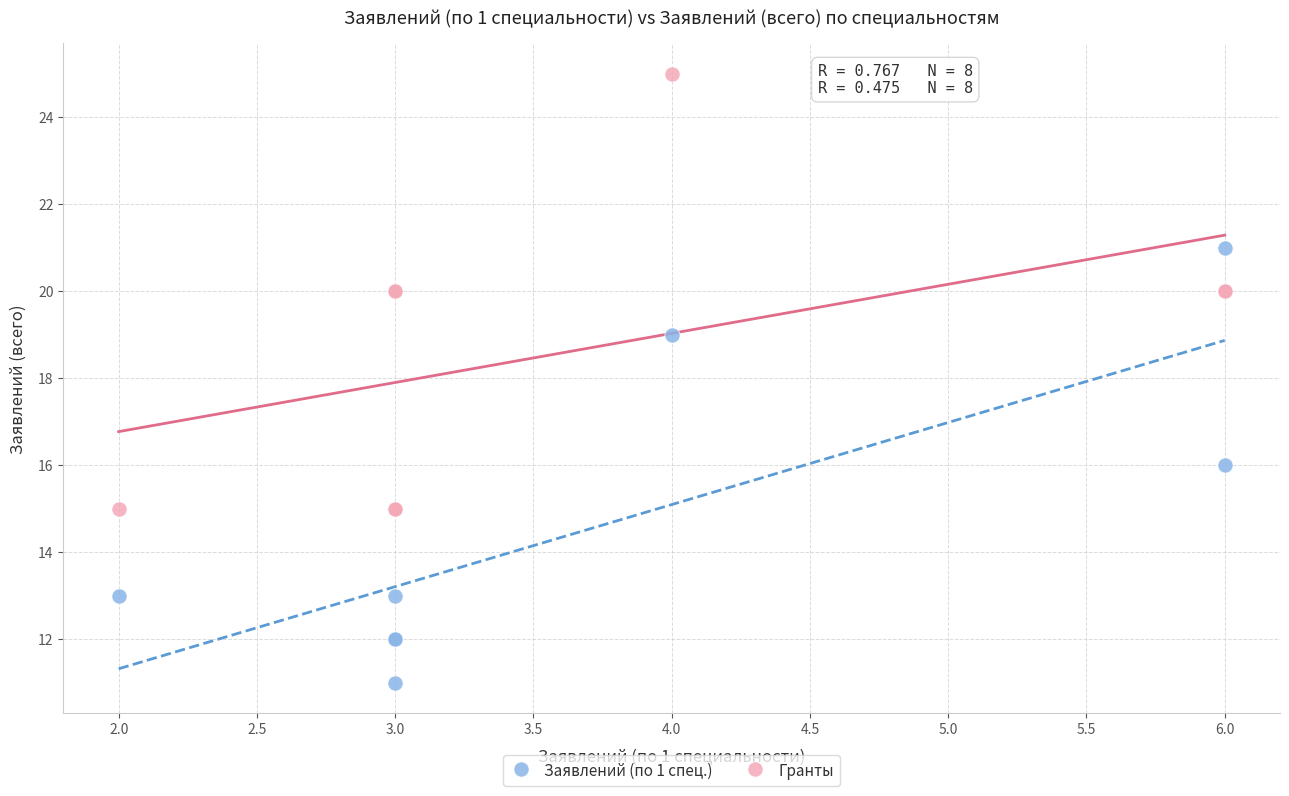

Which series contains the highest Y value?

Гранты